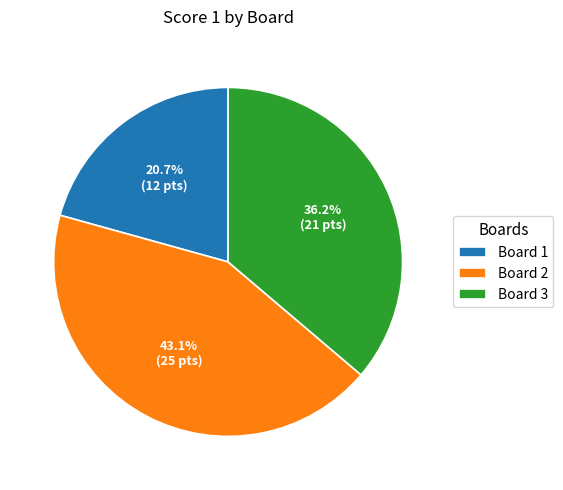

Combined, do Board 3 and Board 2 account for over 50%?

Yes